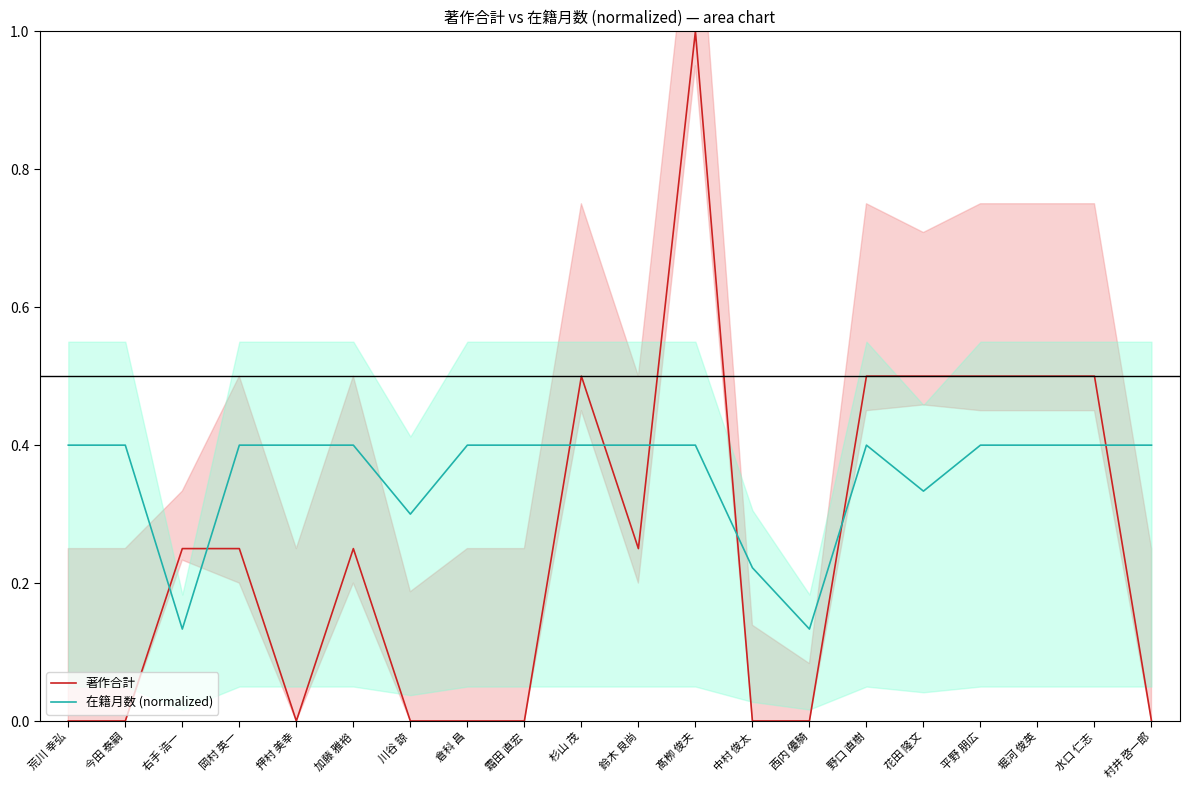

Which series has the largest range (max minus min)?

著作合計